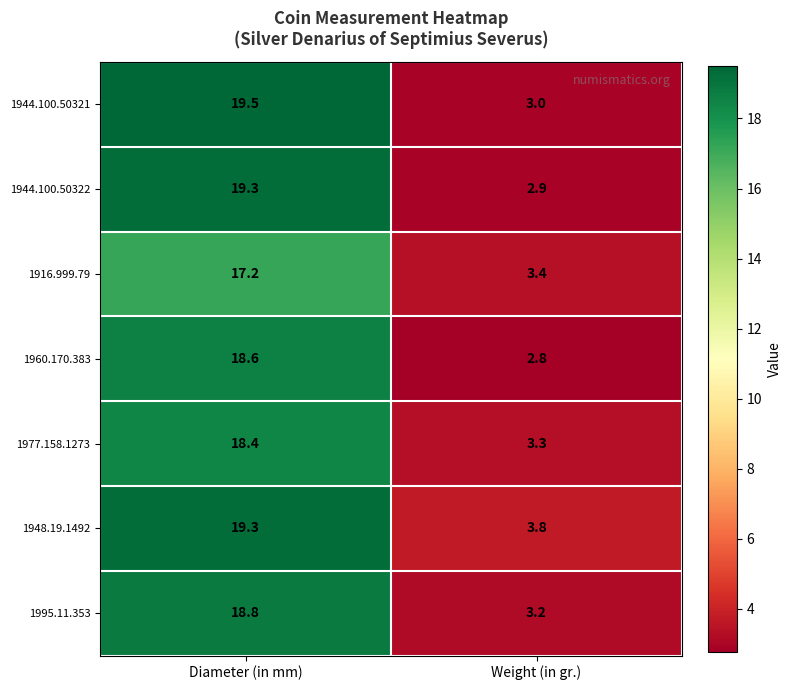

Is it true that 1977.158.1273 equals 7.8 at Diameter (in mm)?

False